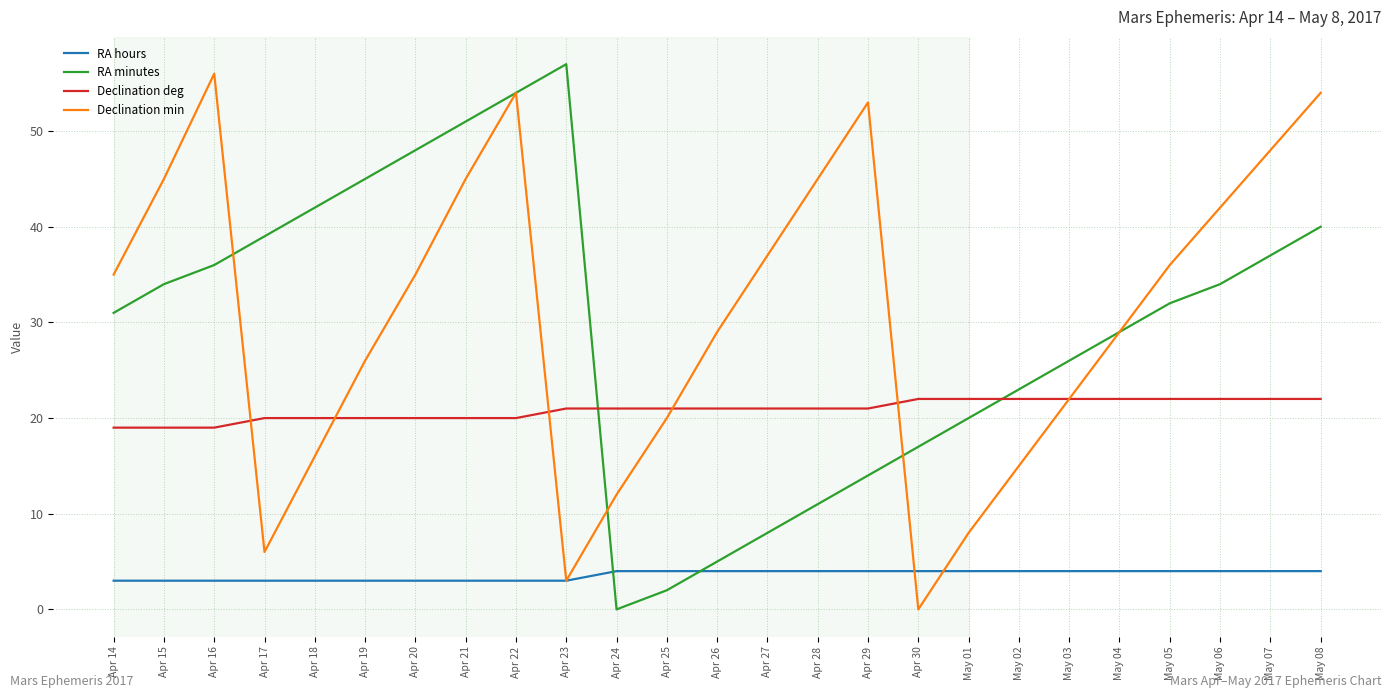

The value of Declination min at Apr 28 is 45. True or false?

True